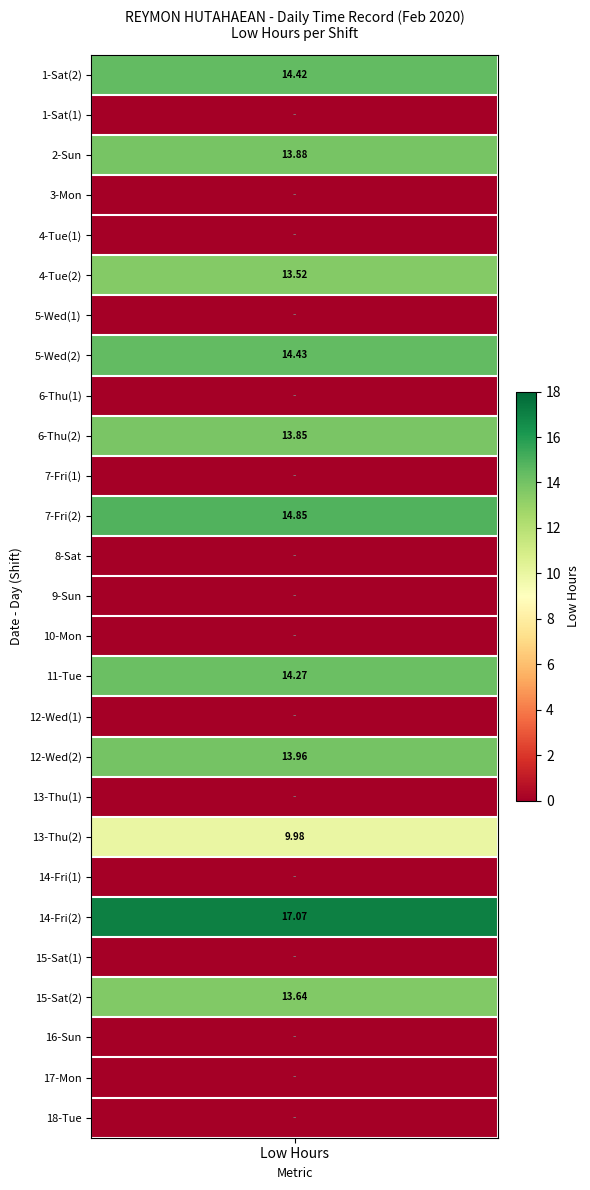

Is the value of 1 at 1 greater than the value of 2 at 5?

No